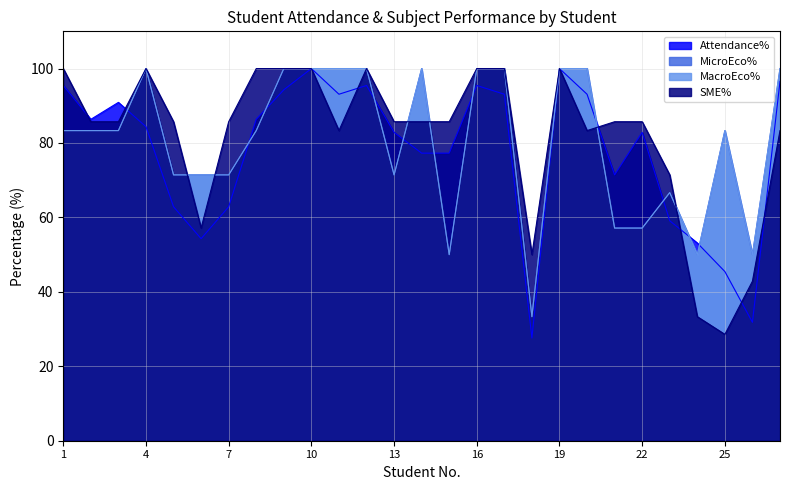

What is the total value across all series at 8?

353.0